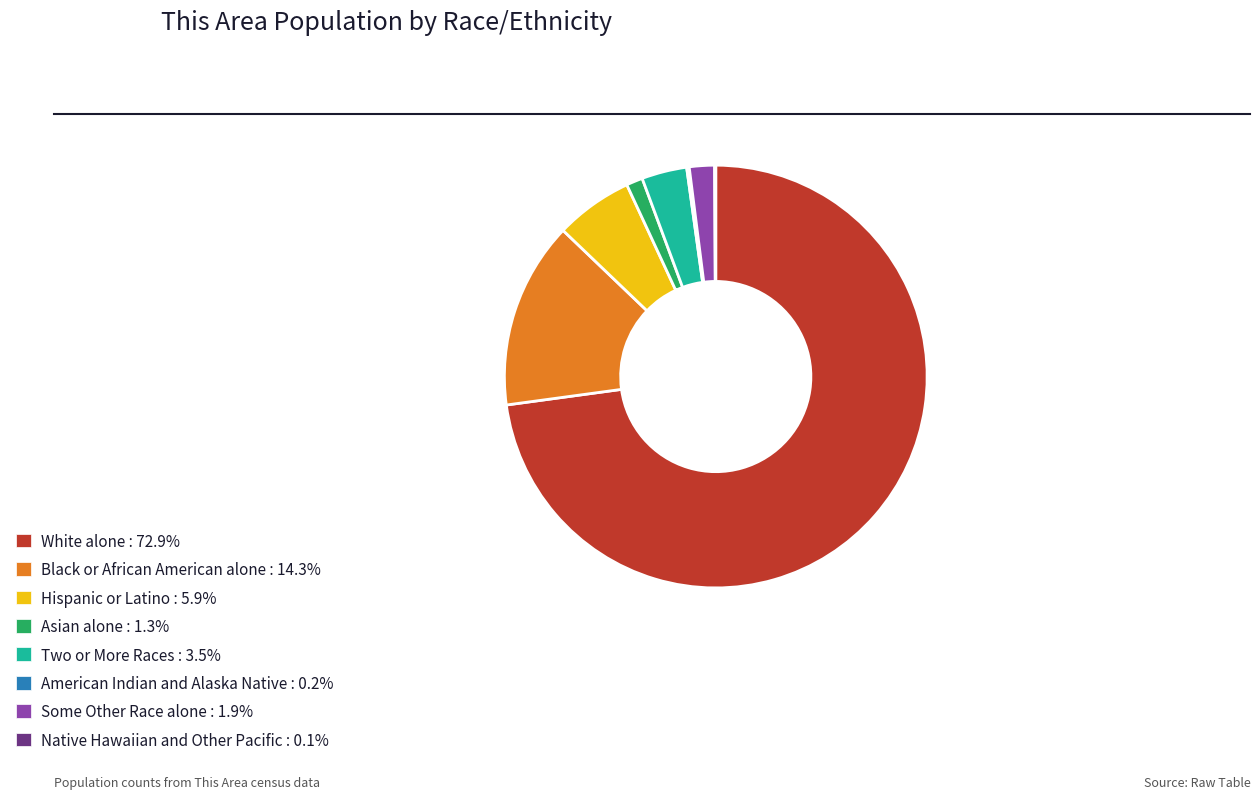

Is there a majority slice in this chart?

Yes